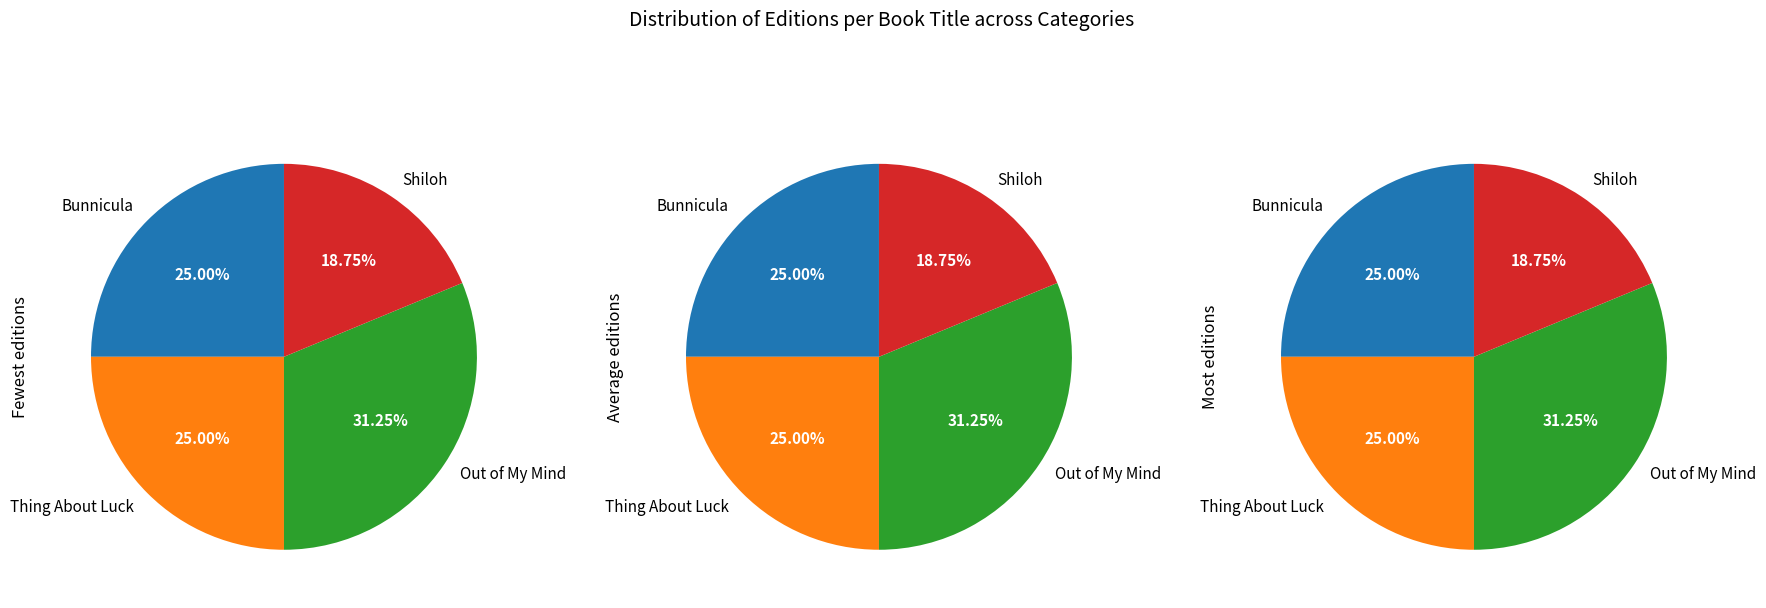

Count the number of slices in the pie.

4